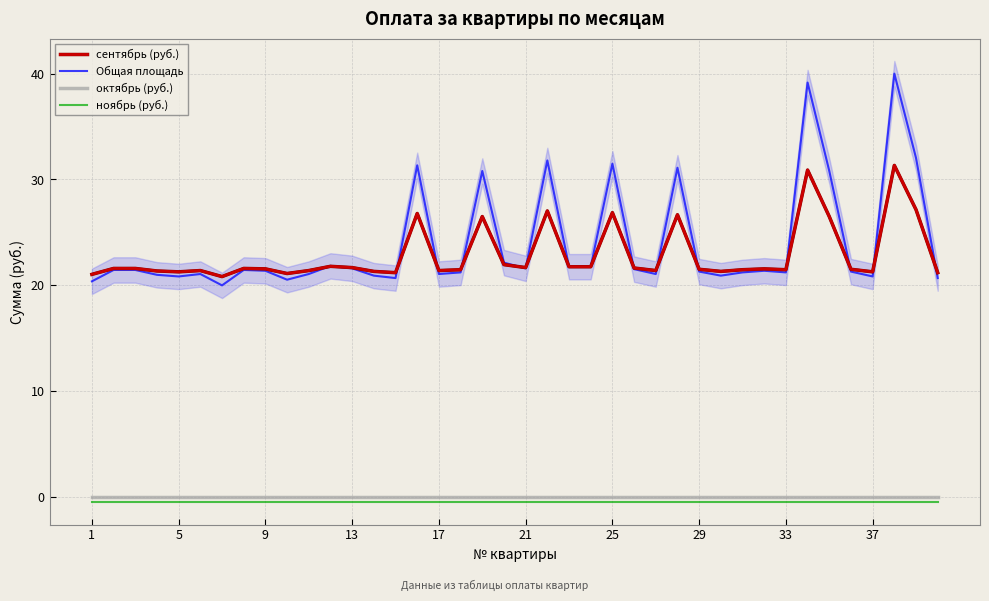

What is the highest value of the сентябрь (руб.) series?

31.3